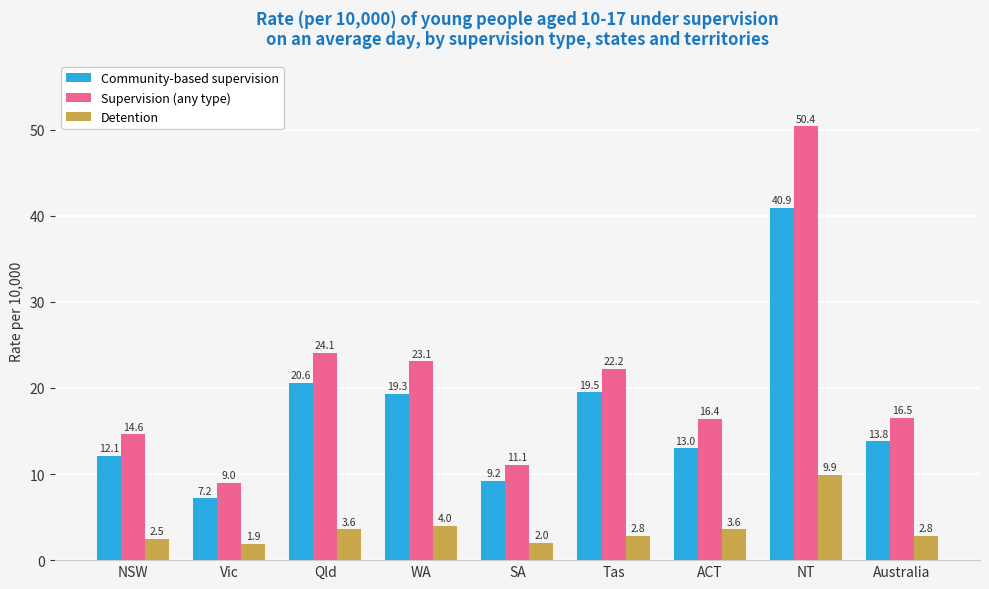

How many bars are there in each group?

3